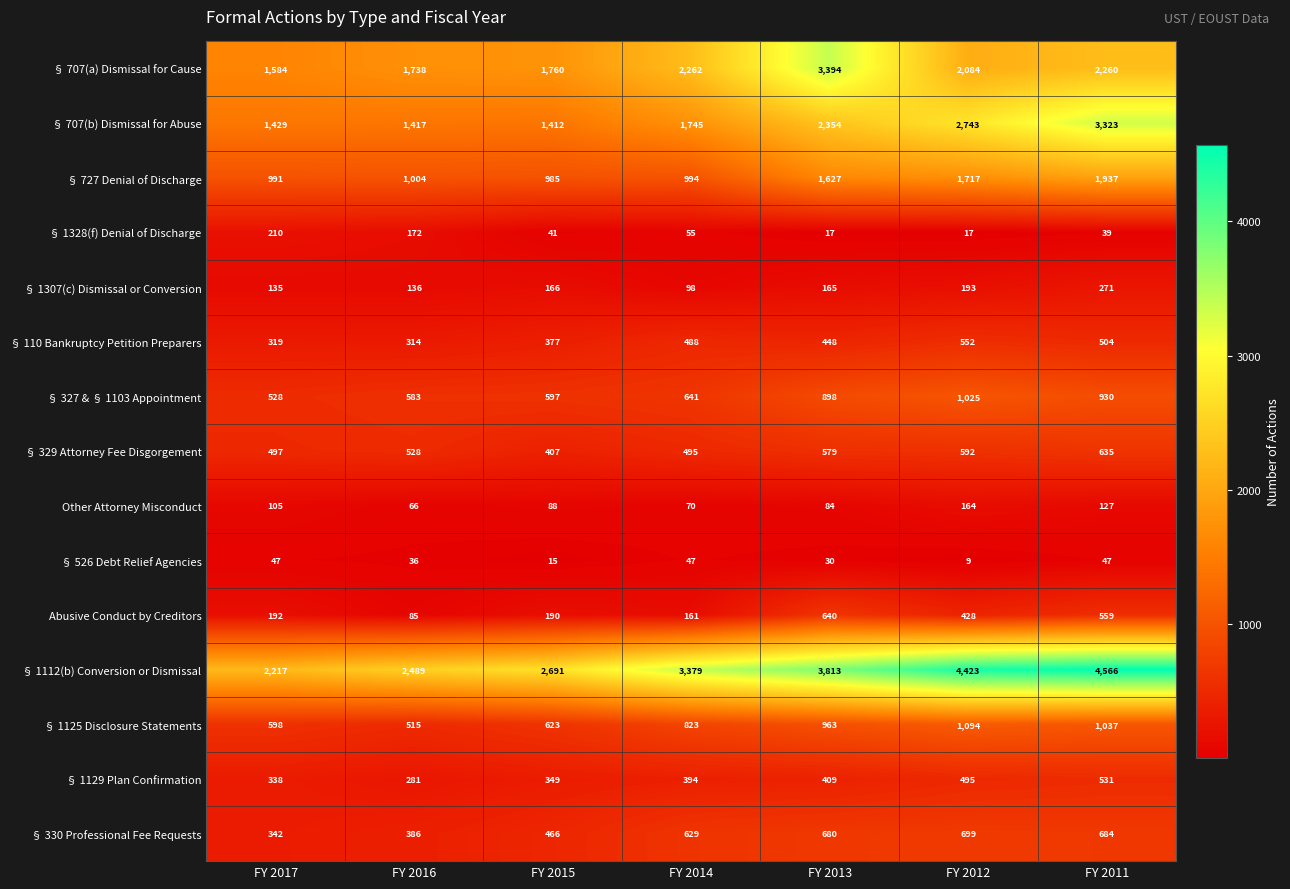

At which category does the chart reach its peak across all series?

FY 2011